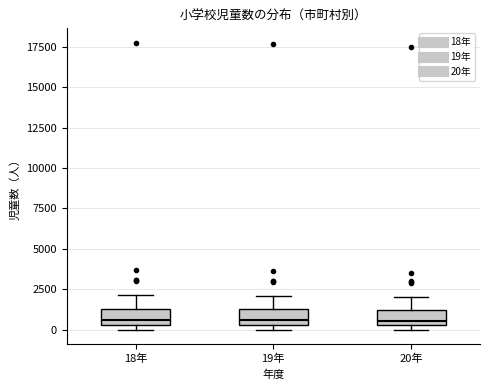

Reading left to right, transcribe this box plot: for each box, give where its median line is, the range the box spans, and where its two whiskers end, as read against the y-axis. The values are not printed on the chart, so give them approximately, as read against the axis.

18年: median 500 (just above the box's lower edge), box 500 to 1500, whiskers 0 to 2000
19年: median 500 (just above the box's lower edge), box 500 to 1500, whiskers 0 to 2000
20年: median 500 (just above the box's lower edge), box 500 to 1000, whiskers 0 to 2000